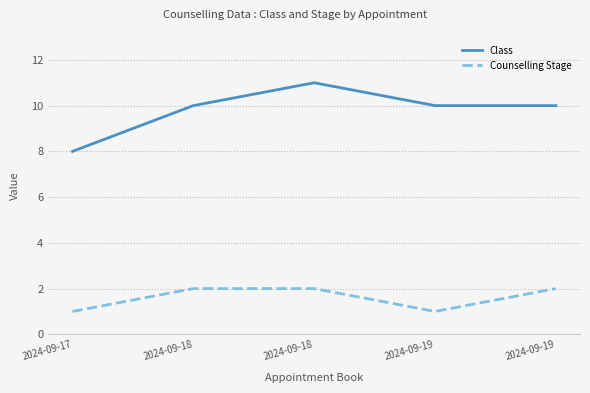

Reading left to right, what are all the values shown in this chart?

Class: 2024-09-17=8	2024-09-18=10	2024-09-18=11	2024-09-19=10	2024-09-19=10
Counselling Stage: 2024-09-17=1	2024-09-18=2	2024-09-18=2	2024-09-19=1	2024-09-19=2